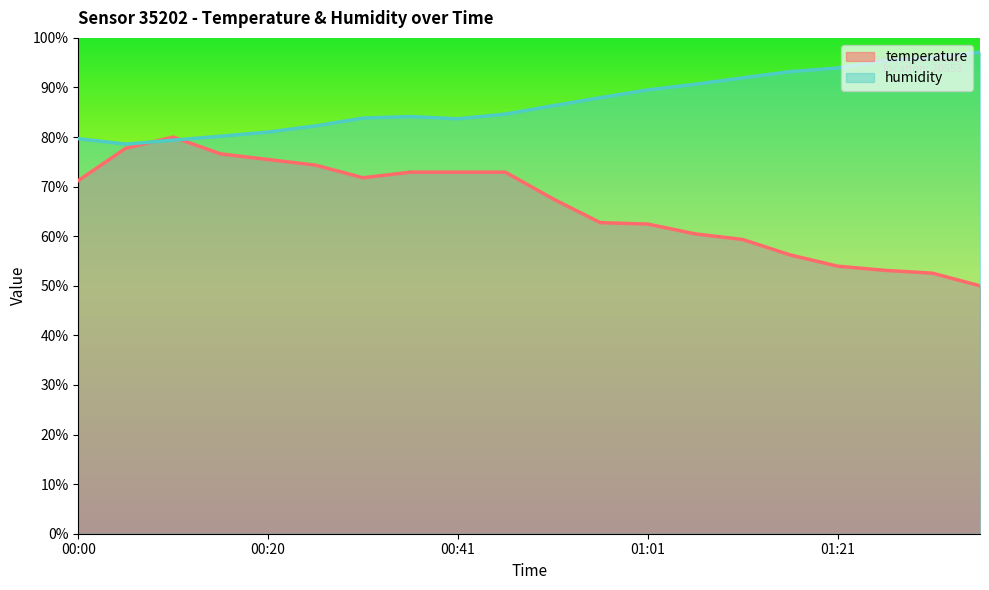

List the labels in order of temperature value, largest first.

00:10, 00:05, 00:15, 00:20, 00:25, 00:36, 00:41, 00:46, 00:31, 00:00, 00:51, 00:56, 01:01, 01:06, 01:11, 01:16, 01:21, 01:26, 01:32, 01:37